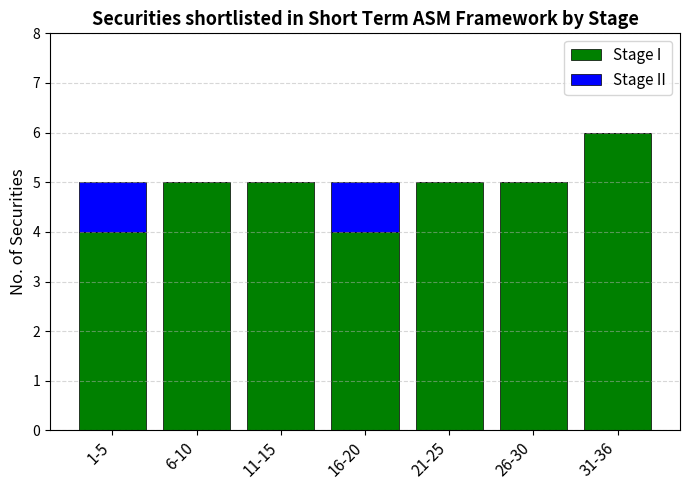

What is the sum of the Stage I values at 11-15 and 21-25?

10